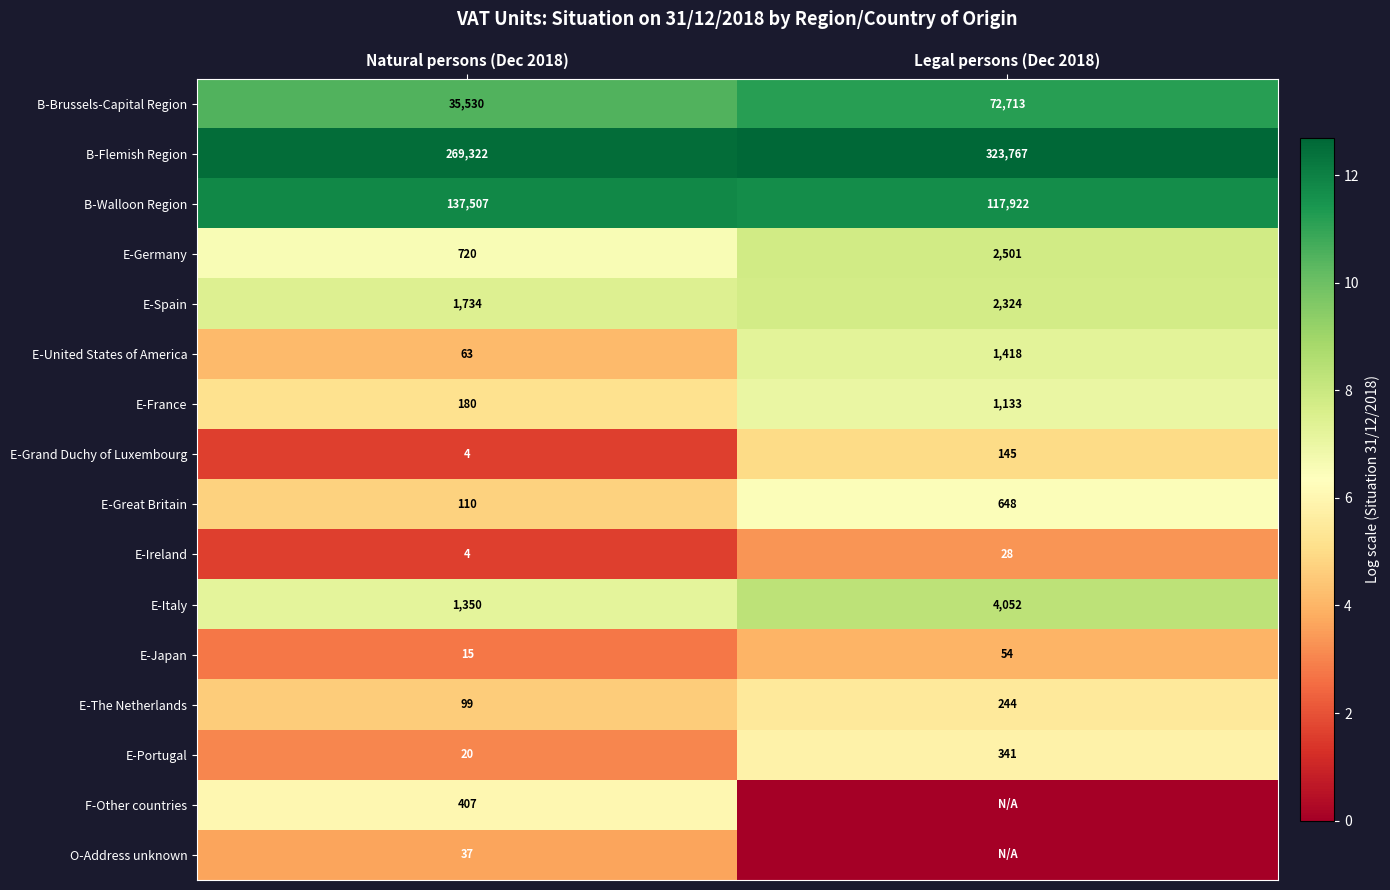

What is the total value across all series at Natural persons (Dec 2018)?

447102